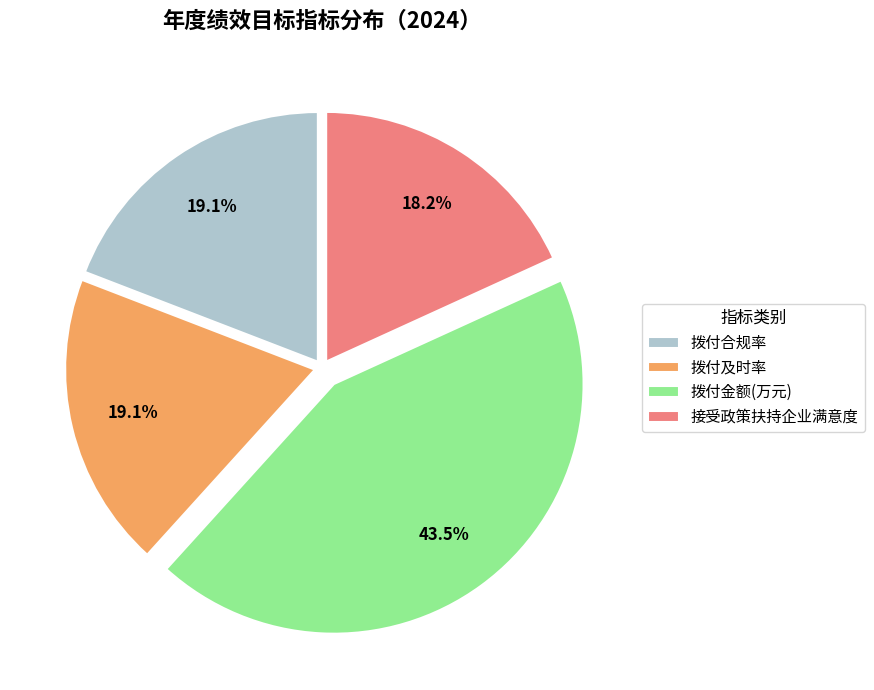

Is there any slice that represents more than half of the pie?

No